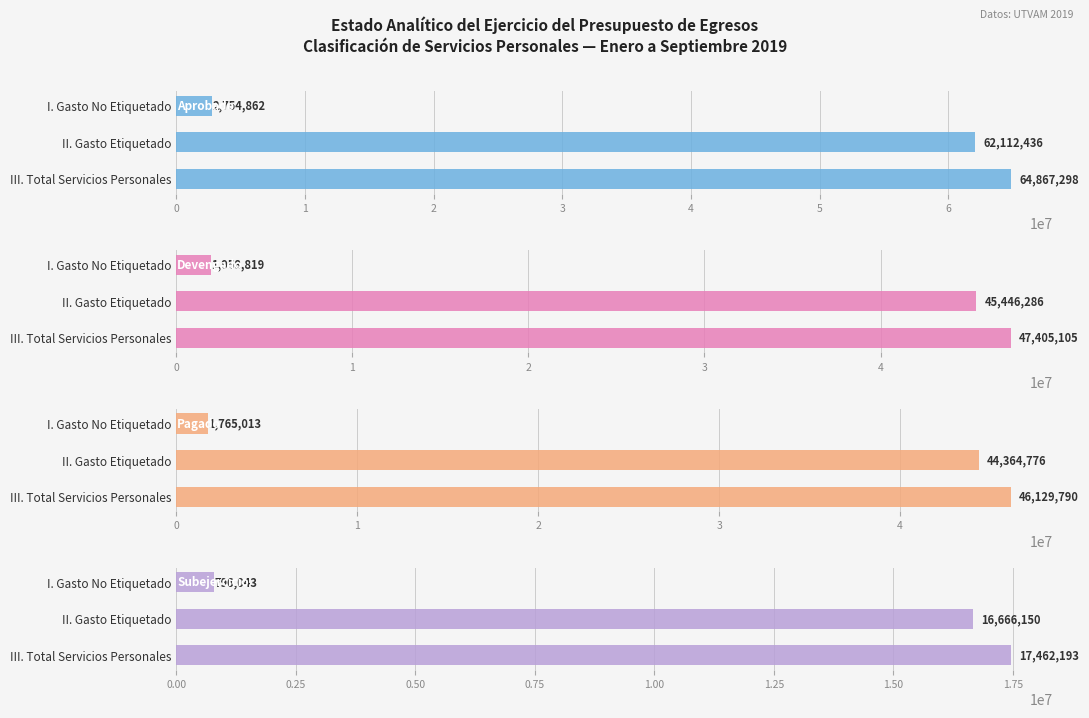

The value of Subejercicio at II. Gasto Etiquetado is 16666149.8. True or false?

True